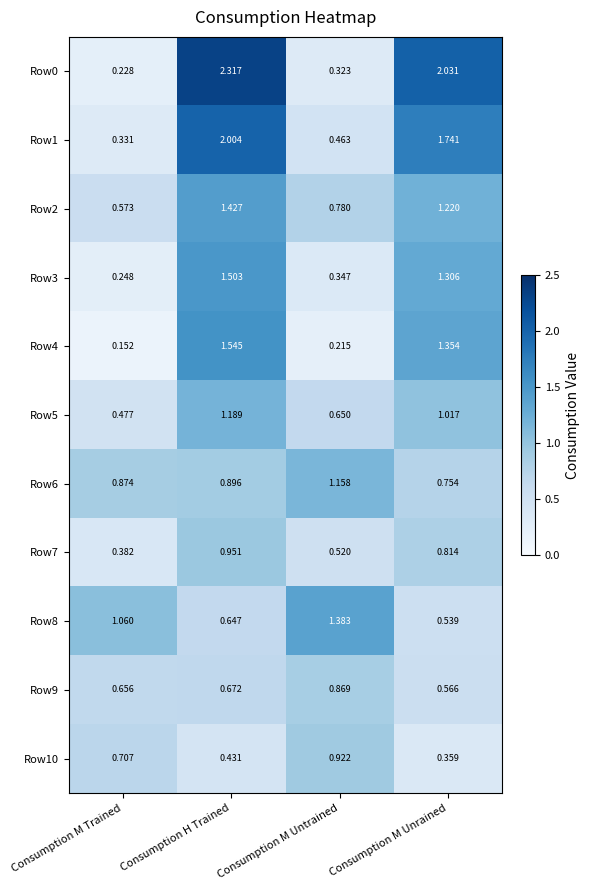

At which label does Row5 first exceed 1?

Consumption H Trained